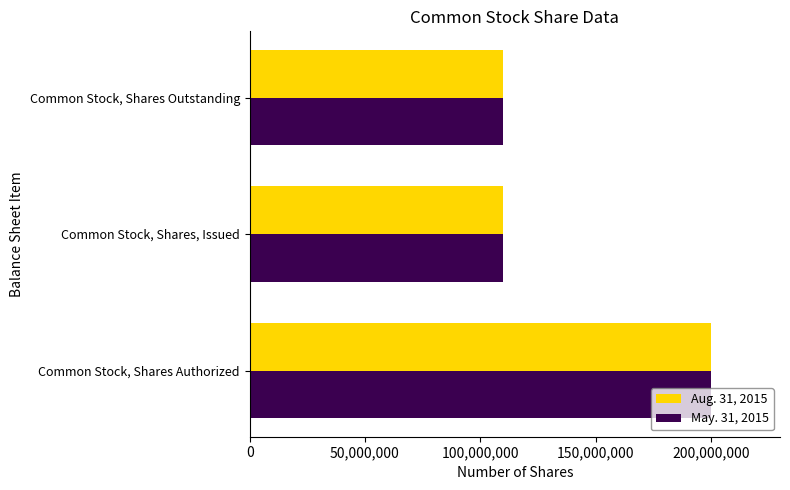

What is the total value across all series at Common Stock, Shares, Issued?

220045144